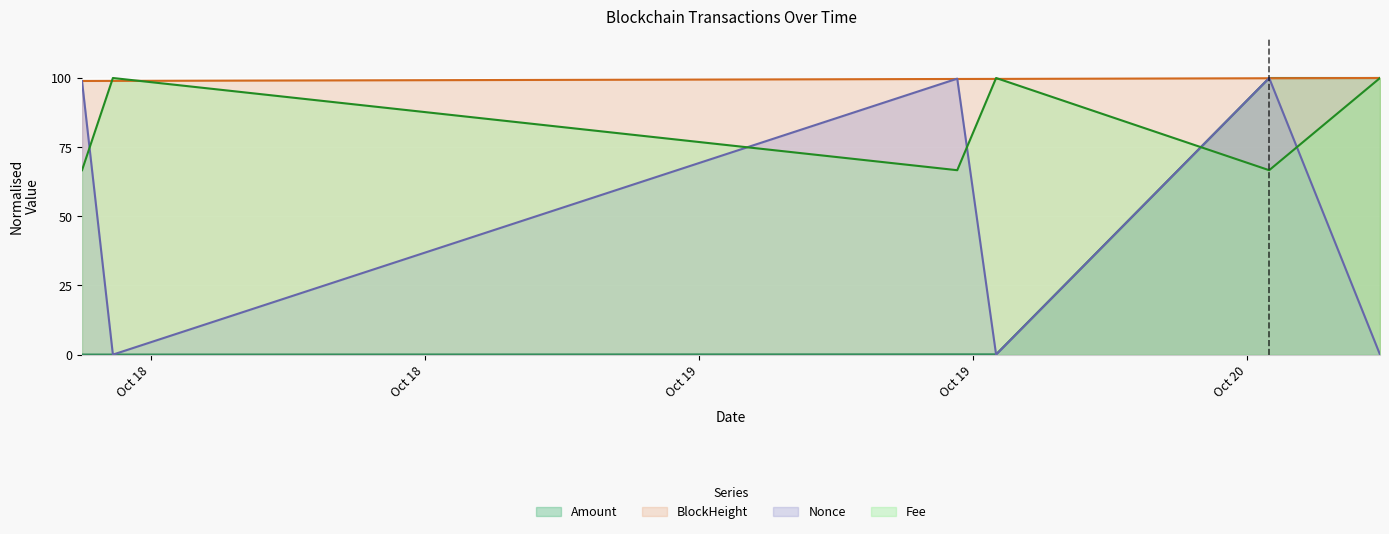

What is the highest value of the Nonce series?

100.0